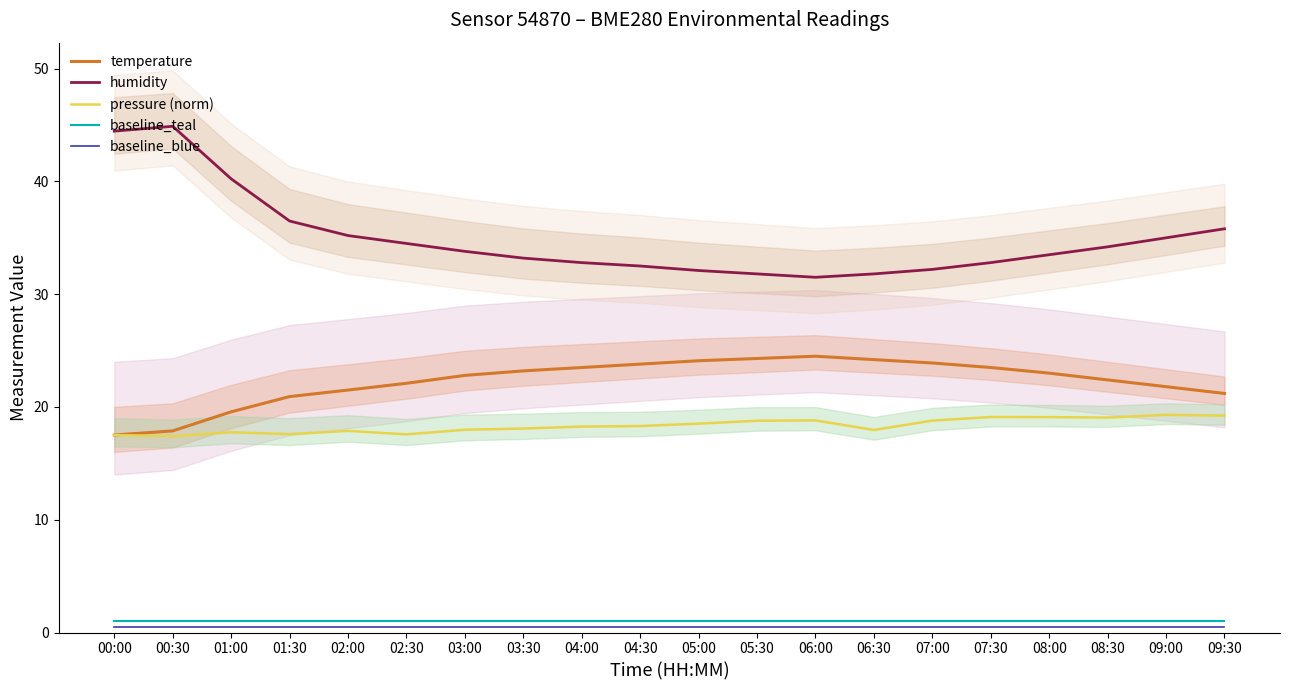

How many data points in pressure (norm) are above 18?

12